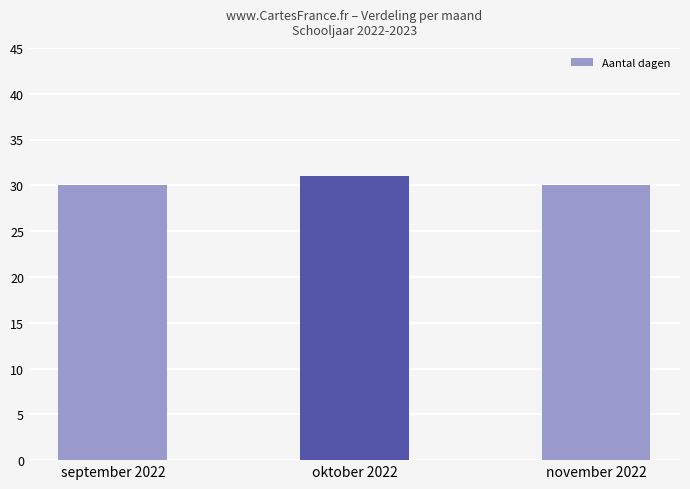

Which category has the highest value across all series?

oktober 2022